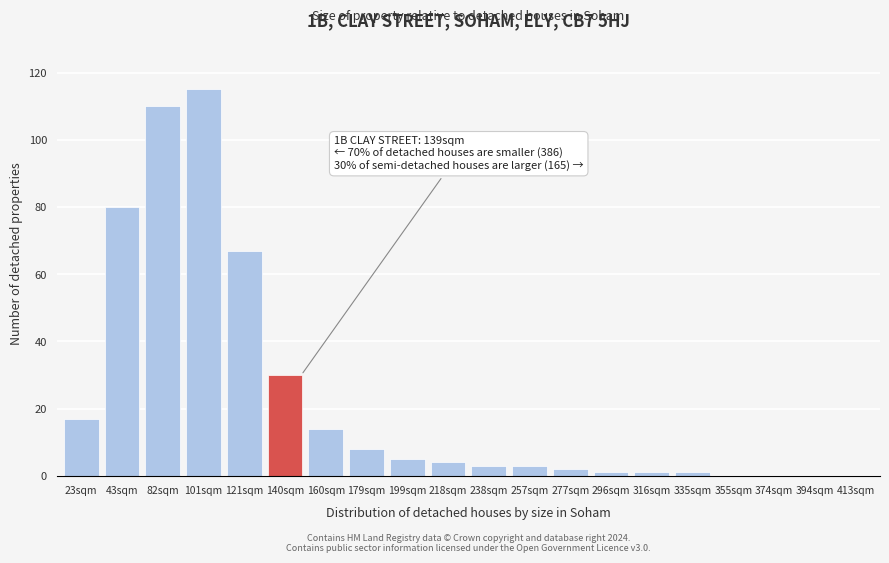

Reading left to right, extract all data points from this chart.

23sqm=17	43sqm=80	82sqm=110	101sqm=115	121sqm=67	140sqm=30	160sqm=14	179sqm=8	199sqm=5	218sqm=4	238sqm=3	257sqm=3	277sqm=2	296sqm=1	316sqm=1	335sqm=1	355sqm=0	374sqm=0	394sqm=0	413sqm=0